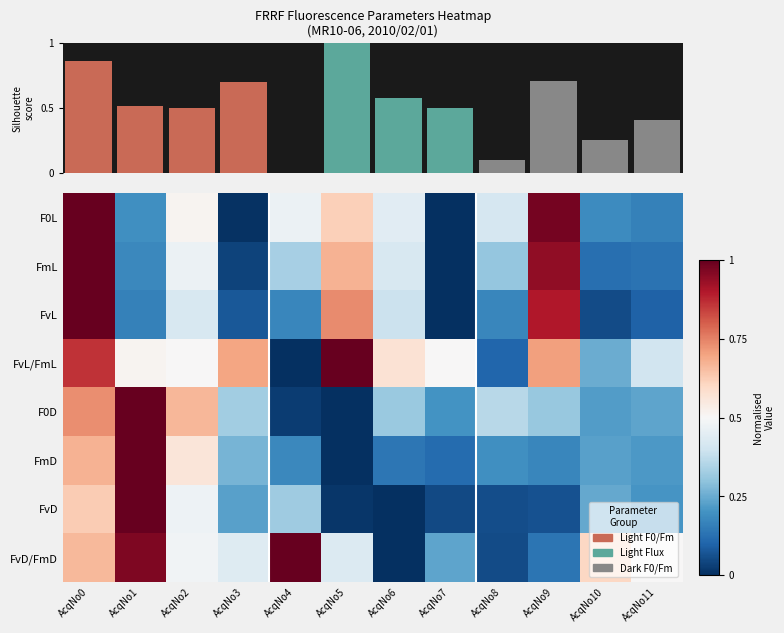

Which category has the highest value across all series?

AcqNo0